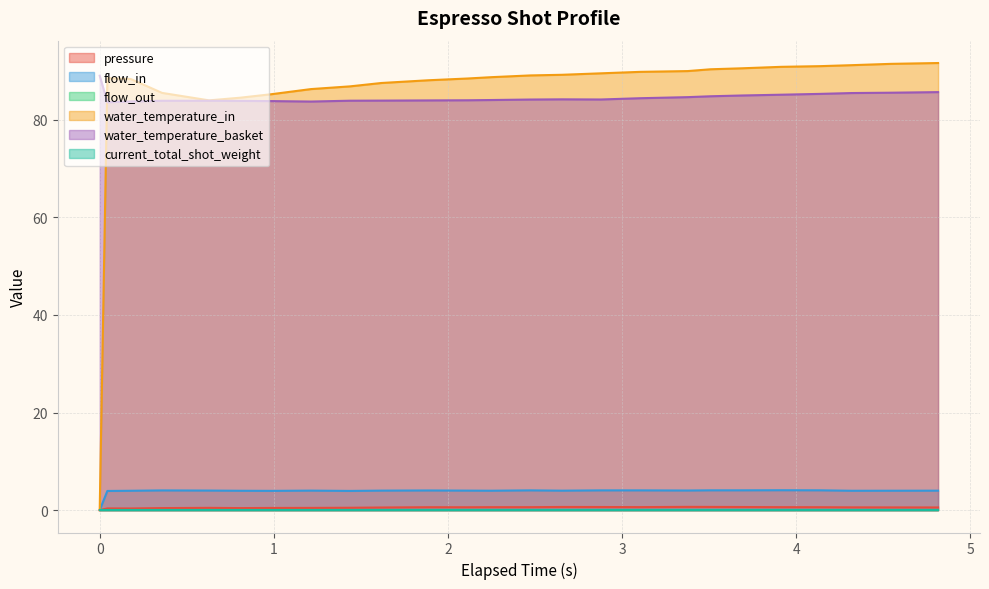

True or false: water_temperature_basket and pressure intersect in this chart.

False